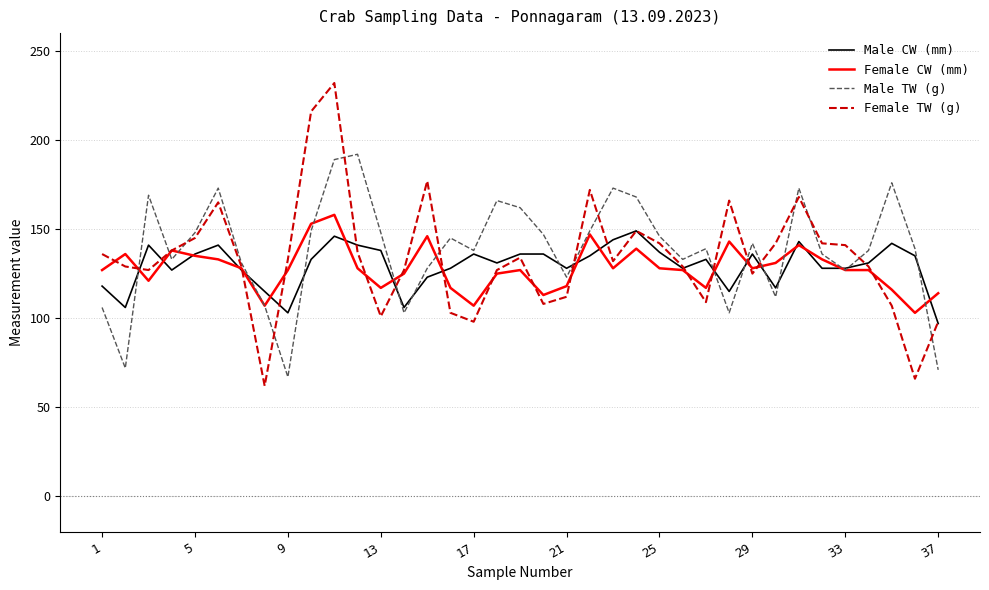

Which series has the largest range (max minus min)?

Female TW (g)